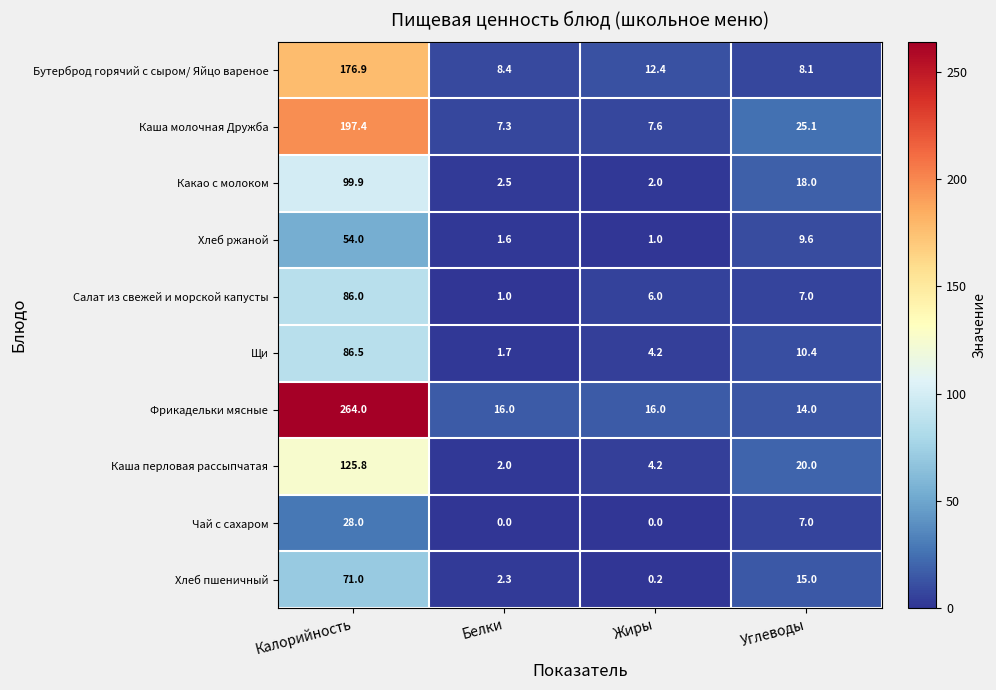

At Белки, list the series in order from smallest to largest.

Чай с сахаром, Салат из свежей и морской капусты, Хлеб ржаной, Щи, Каша перловая рассыпчатая, Хлеб пшеничный, Какао с молоком, Каша молочная Дружба, Бутерброд горячий с сыром/ Яйцо вареное, Фрикадельки мясные